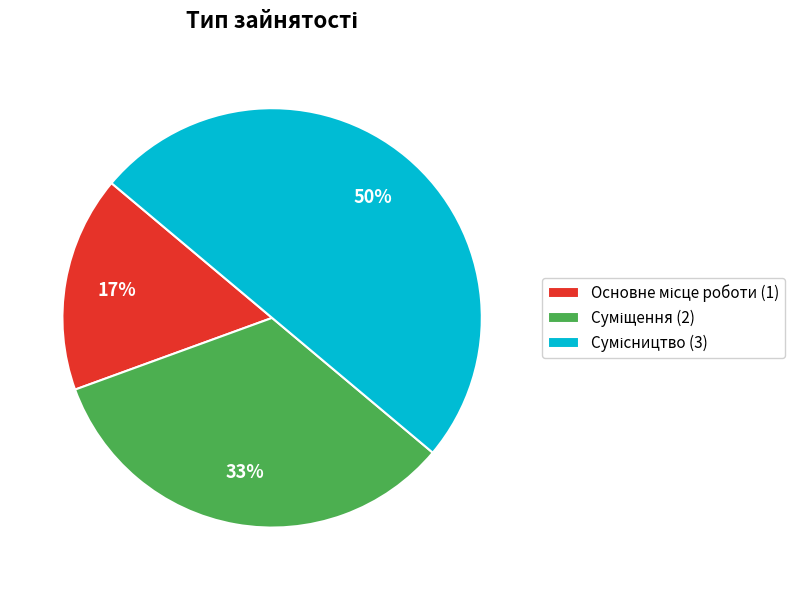

To the nearest percent, what is the average slice percentage?

33%